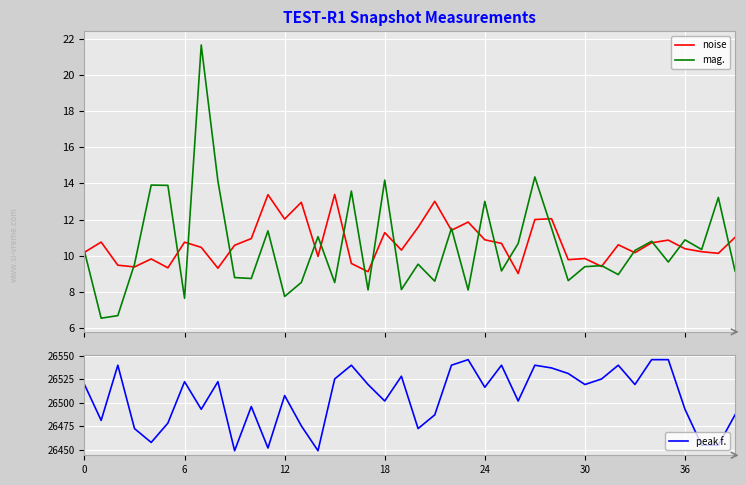

What is the minimum value for noise?

9.0